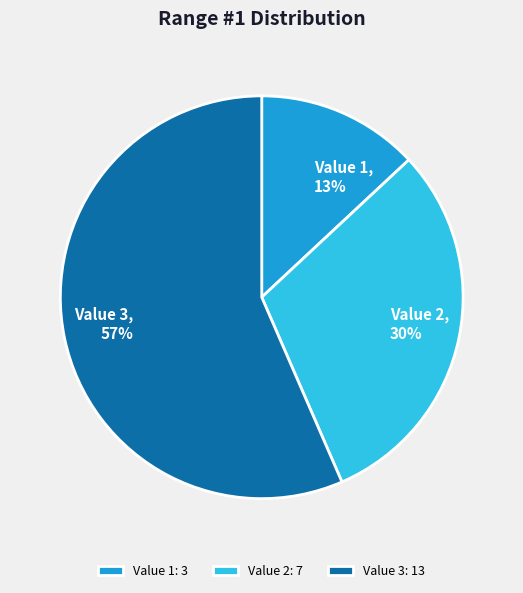

Is the sum of Value 1 and Value 3 greater than half?

Yes